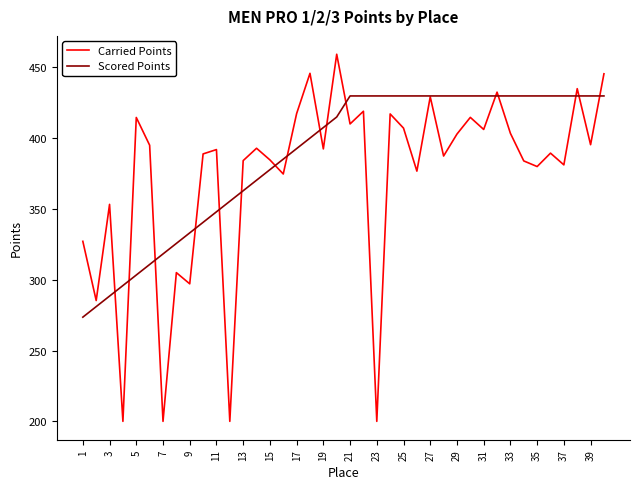

How many lines are shown in the chart?

2